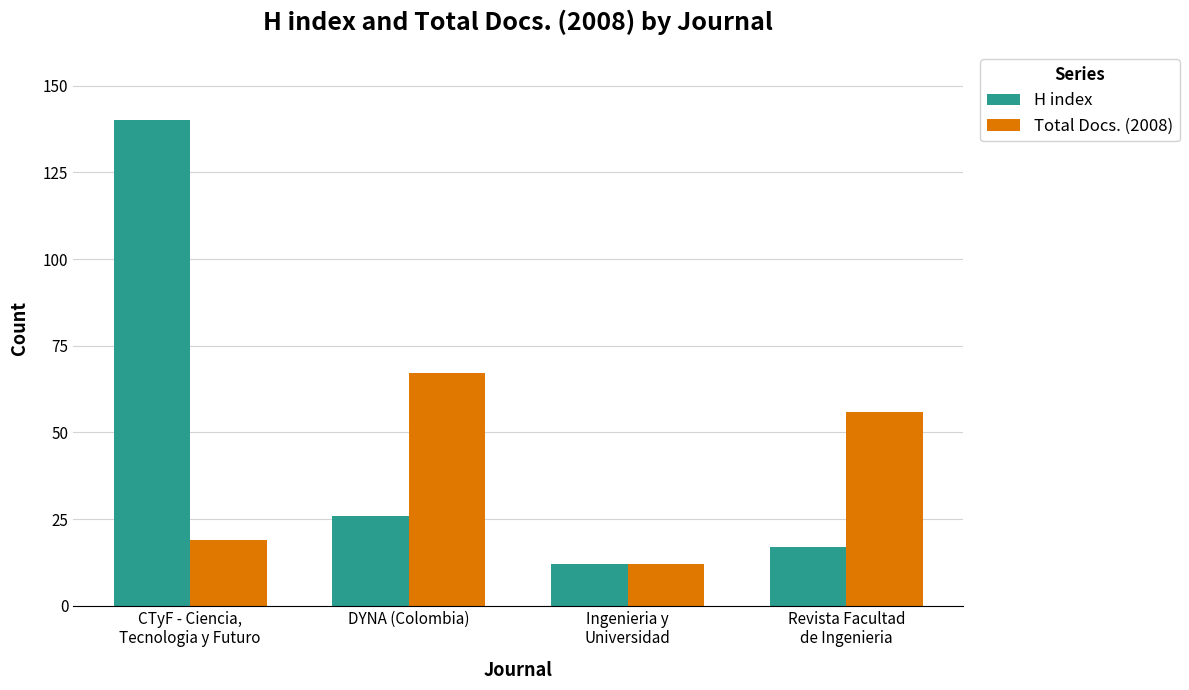

List the series in order of their overall mean, lowest first.

Total Docs. (2008), H index